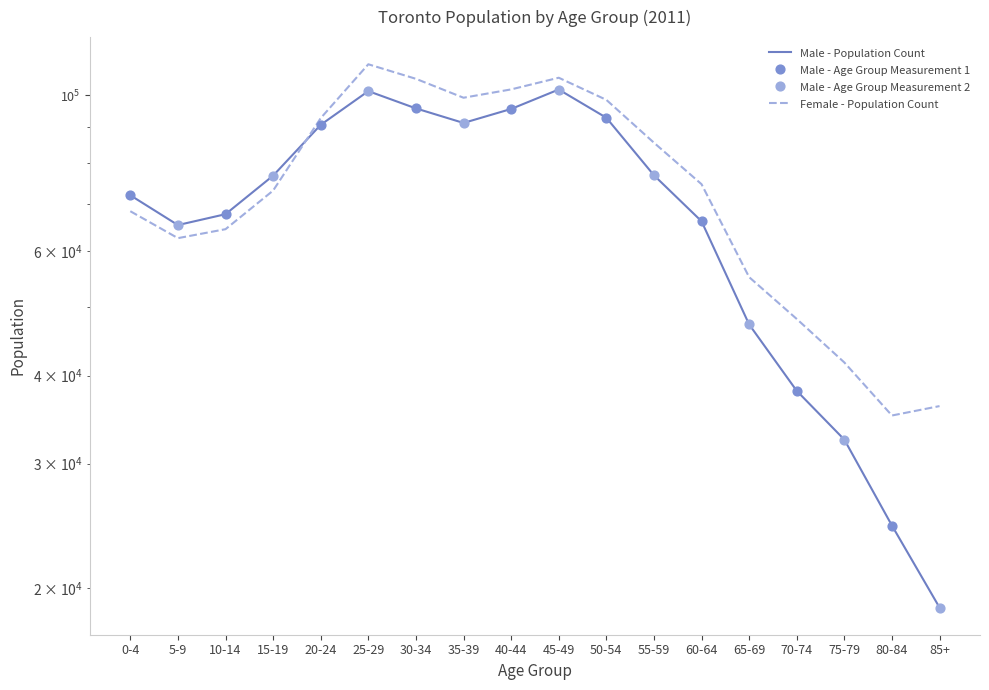

At which category is the sum across all series the highest?

25-29